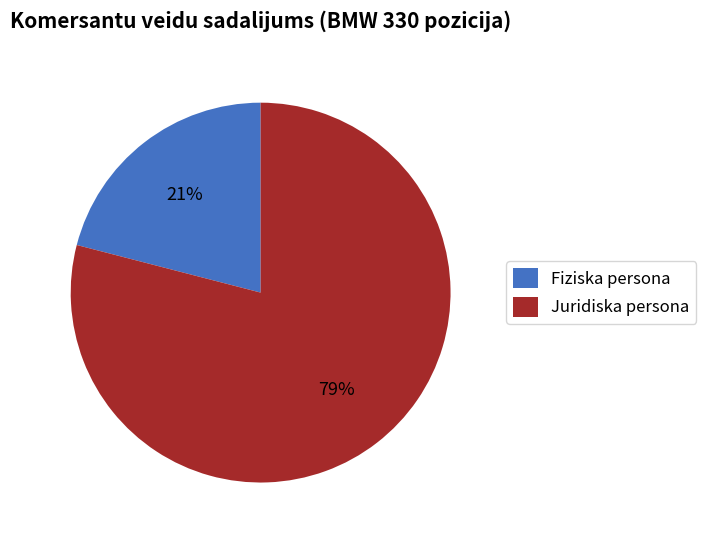

Is the sum of Juridiska persona and Fiziska persona greater than half?

Yes